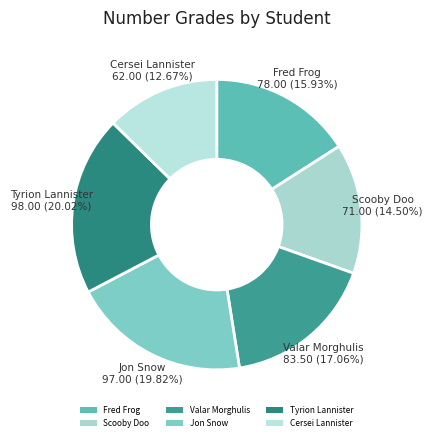

How many segments does this pie chart have?

6